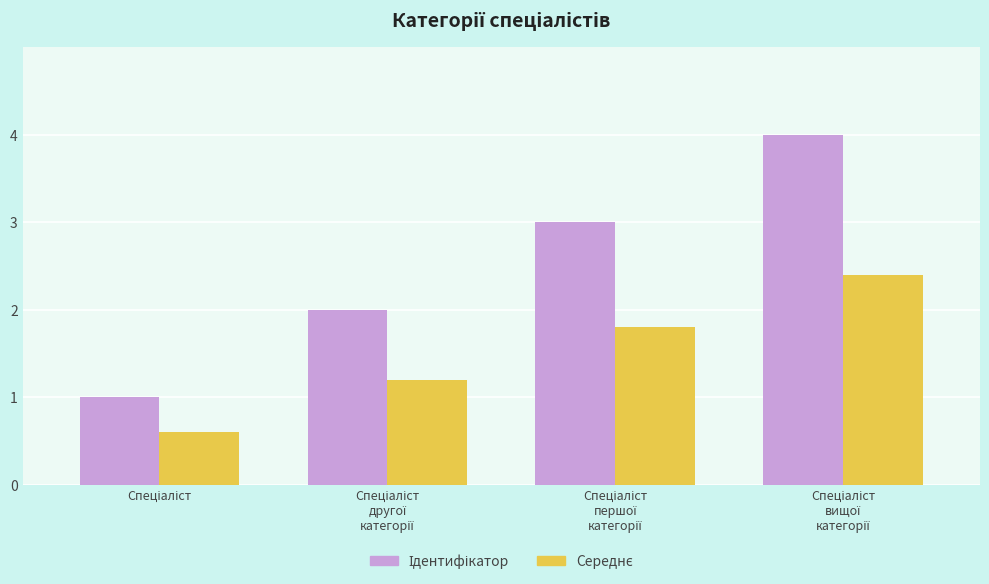

What position from the left is Спеціаліст
другої
категорії?

2